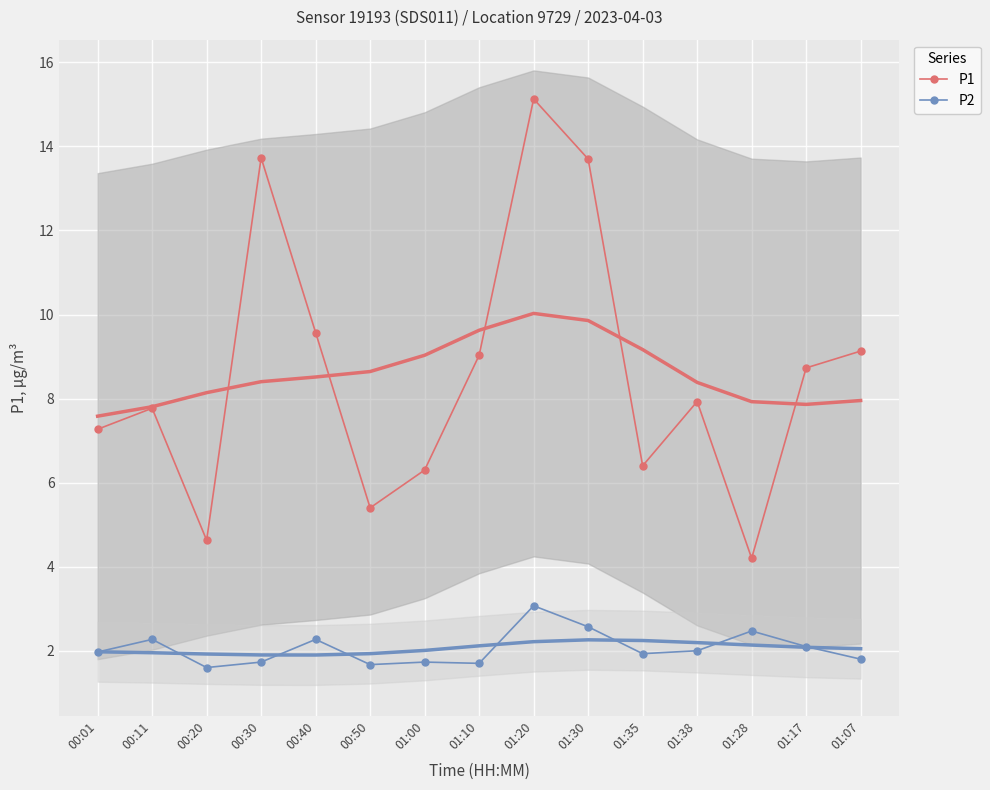

At which category is the sum across all series the highest?

01:20